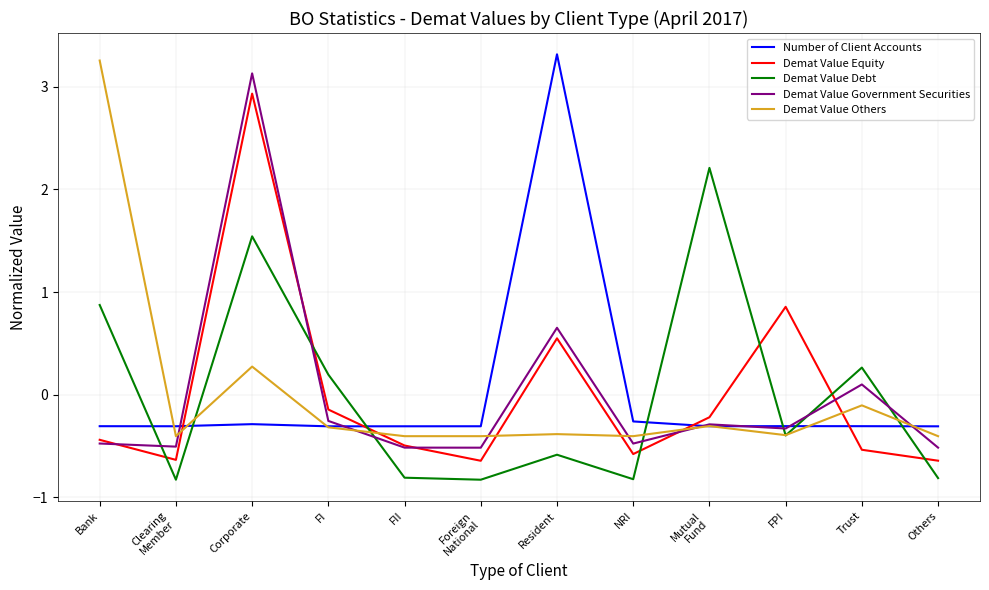

At which label does Number of Client Accounts first exceed 0?

Resident